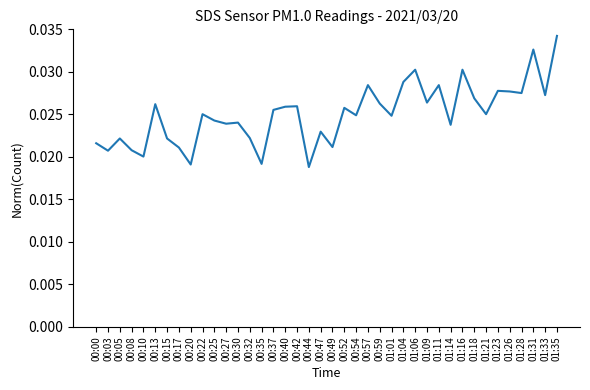

At which category does the chart reach its peak across all series?

01:35